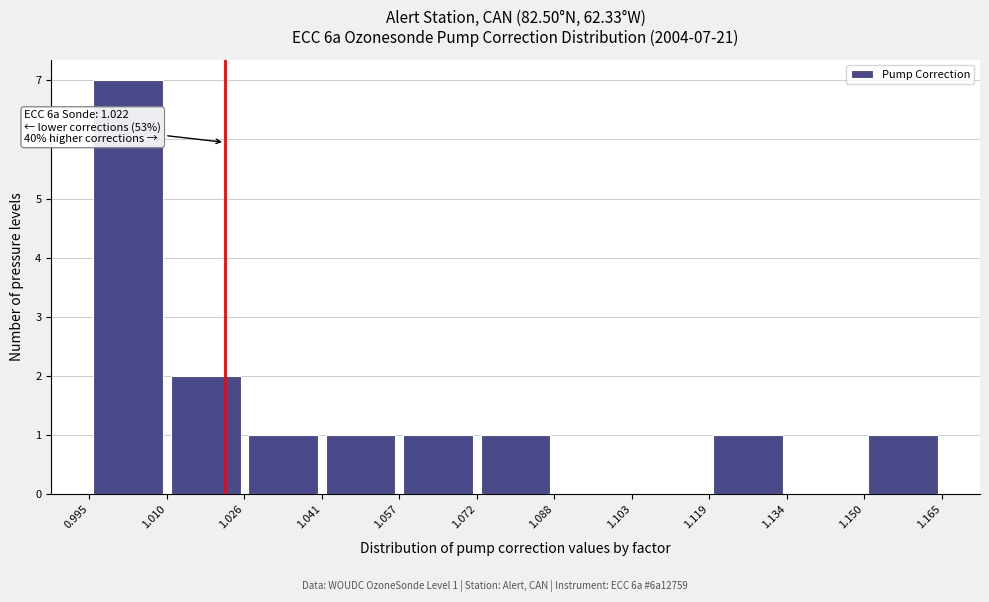

Over which range of the x-axis is the bar tallest?

0.995 to 1.010